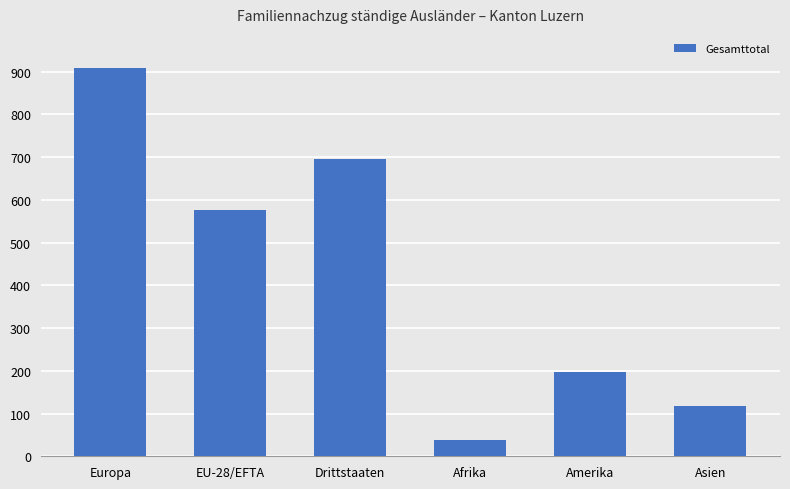

Reading right to left, list all the values displayed in this chart.

117	198	37	695	576	908